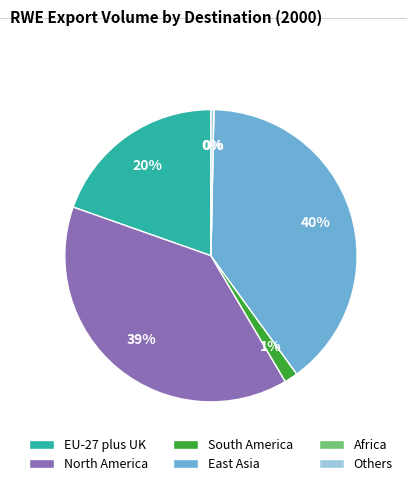

True or false: EU-27 plus UK accounts for 20% of the total.

True